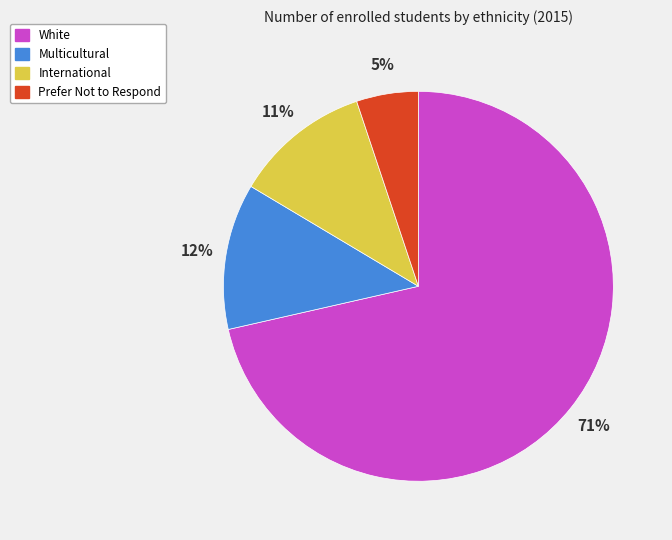

To the nearest percent, what is the difference between the Prefer Not to Respond and International slice percentages?

6%